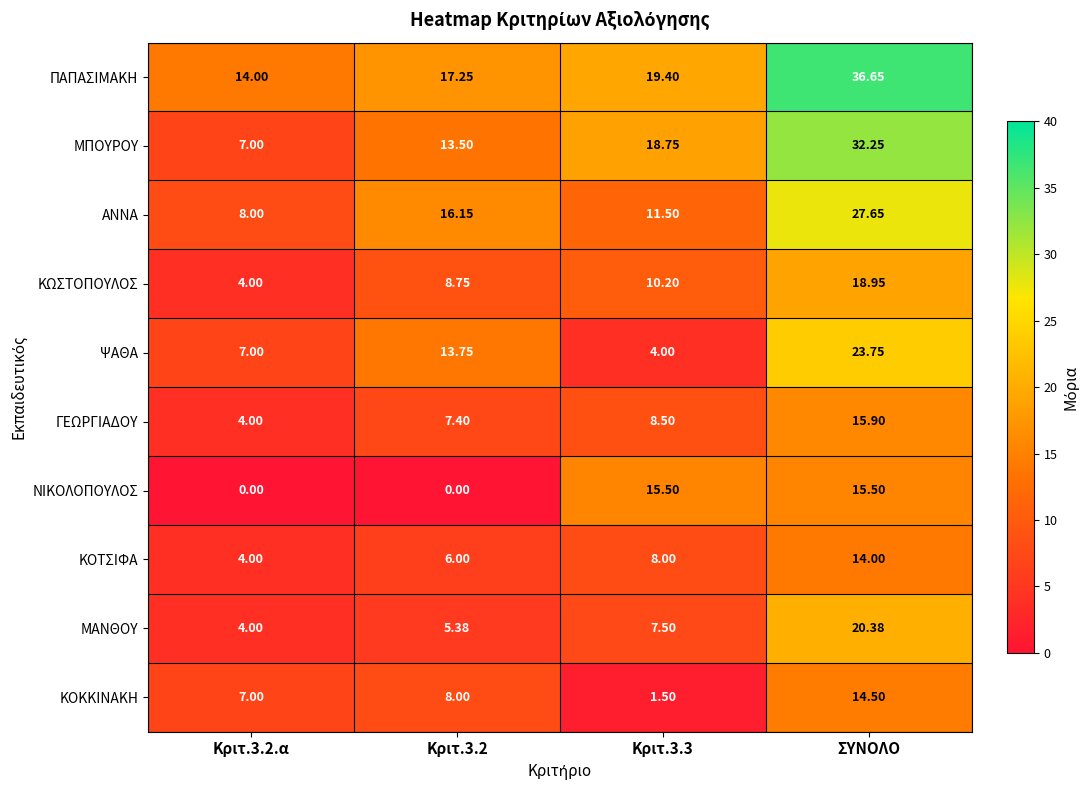

Between Κριτ.3.3 and ΣΥΝΟΛΟ, which series saw the biggest shift?

ΨΑΘΑ